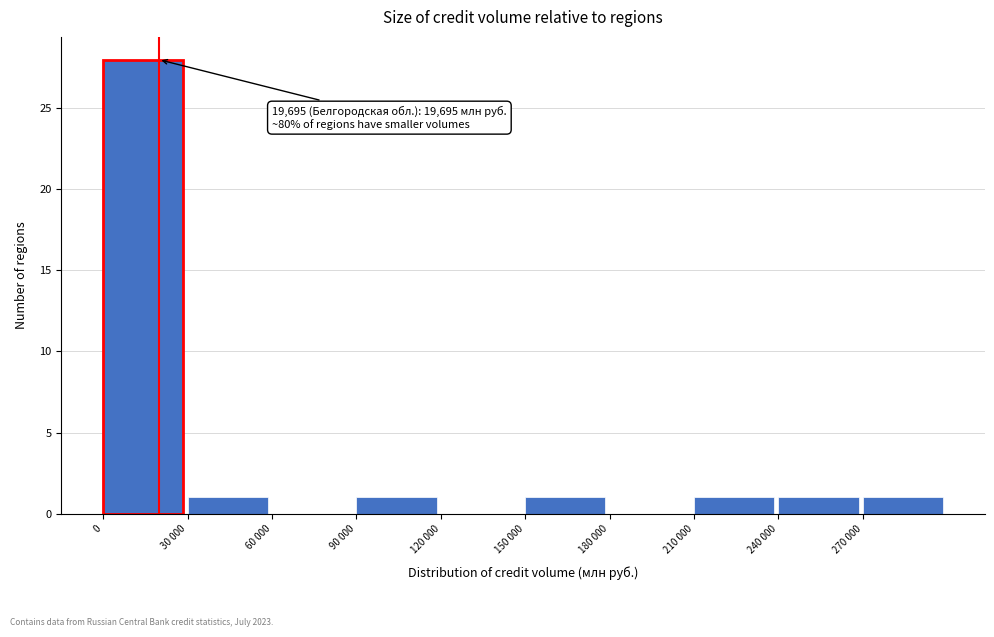

Reading right to left, list all the values displayed in this chart.

270 000=1	240 000=1	210 000=1	180 000=0	150 000=1	120 000=0	90 000=1	60 000=0	30 000=1	0=28